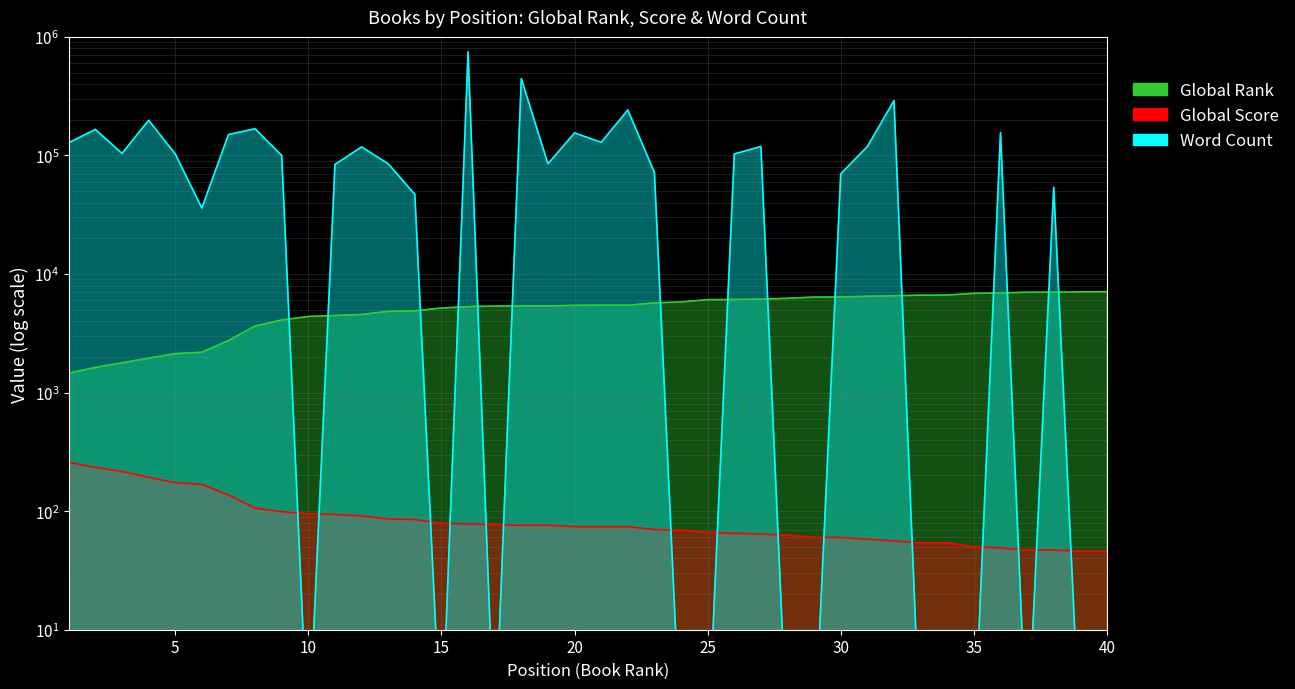

Which series has the largest total across all categories?

Word Count